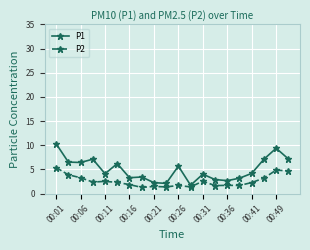

How many categories are shown in the chart?

20